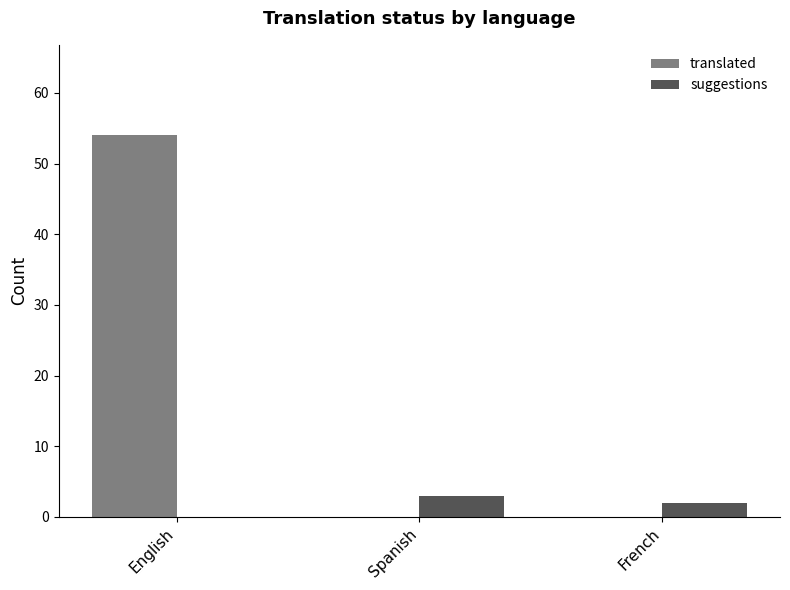

Which series has the largest total across all categories?

translated